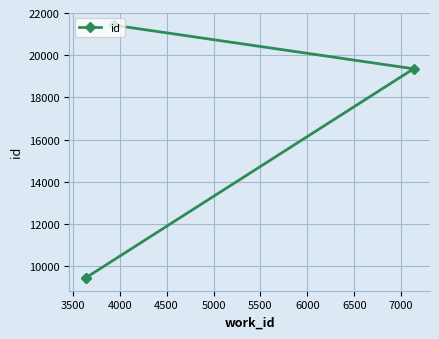

What is the average value?

14923